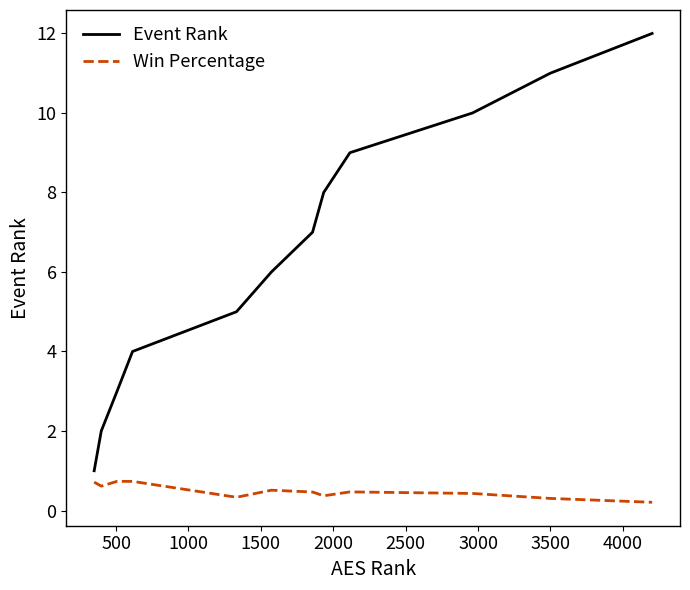

Which series has the largest total across all categories?

Event Rank